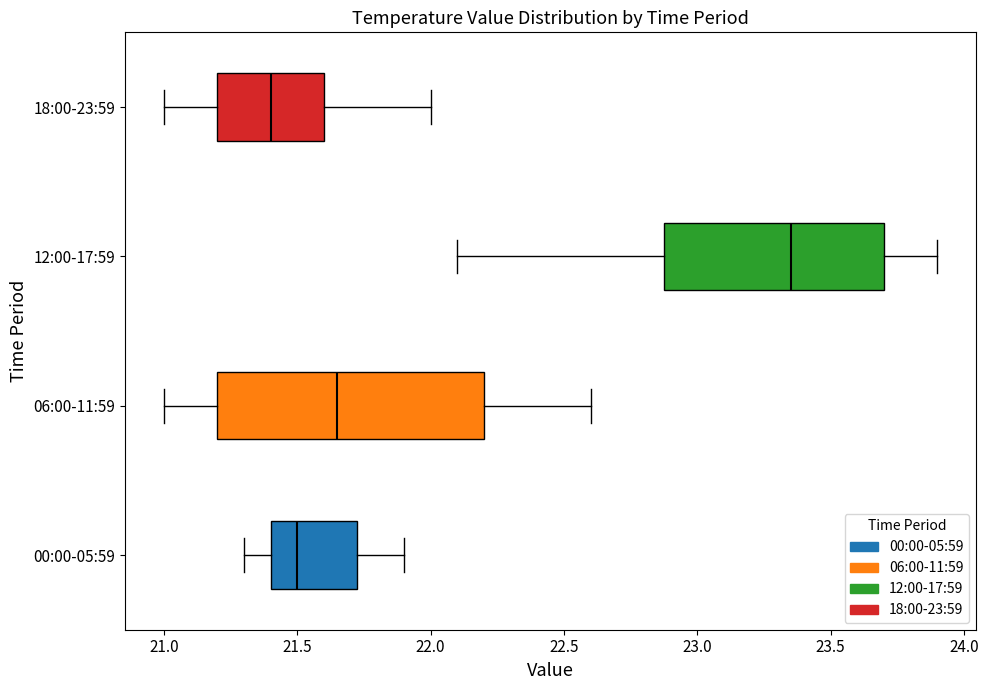

Reading bottom to top, read every box against the x-axis: the position of its median line, the range the box covers, and the ends of its whiskers. The values are not printed on the chart, so give them approximately, as read against the axis.

00:00-05:59: median 21.50, box 21.40 to 21.75, whiskers 21.30 to 21.90
06:00-11:59: median 21.65, box 21.20 to 22.20, whiskers 21.00 to 22.60
12:00-17:59: median 23.35, box 22.90 to 23.70, whiskers 22.10 to 23.90
18:00-23:59: median 21.40, box 21.20 to 21.60, whiskers 21.00 to 22.00